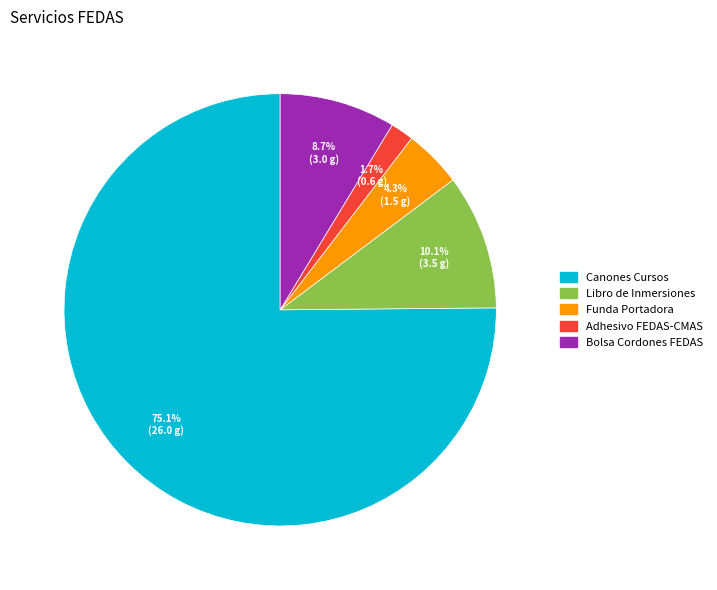

What is the smallest slice in the pie chart?

Adhesivo FEDAS-CMAS